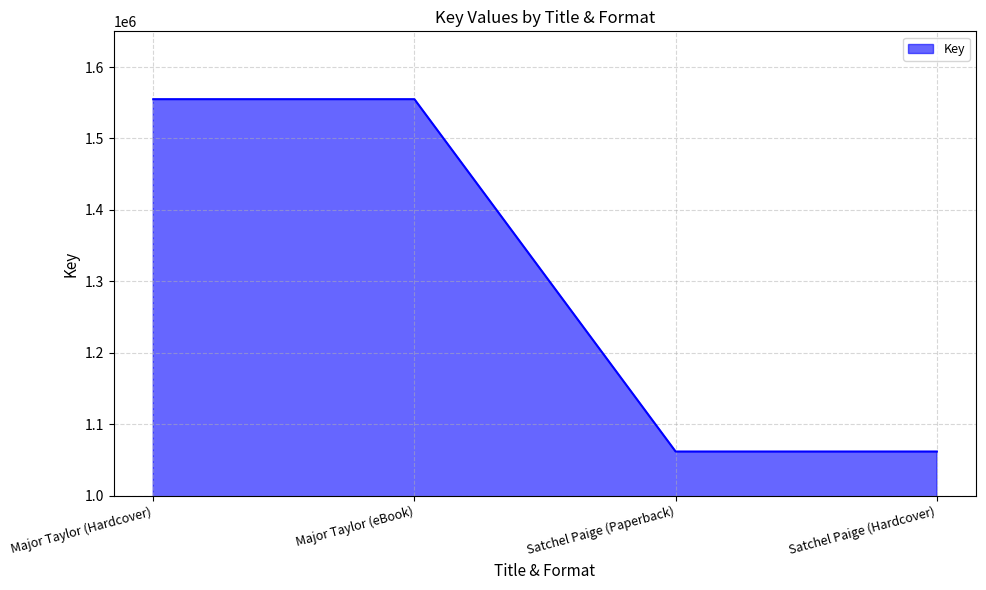

Reading left to right, list all the values displayed in this chart.

Major Taylor (Hardcover)=1554951	Major Taylor (eBook)=1554951	Satchel Paige (Paperback)=1061673	Satchel Paige (Hardcover)=1061673